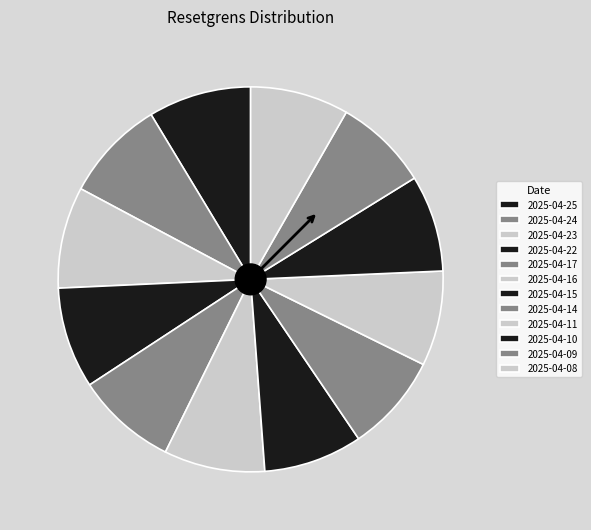

The 2025-04-22 slice represents 9% of the pie. True or false?

True